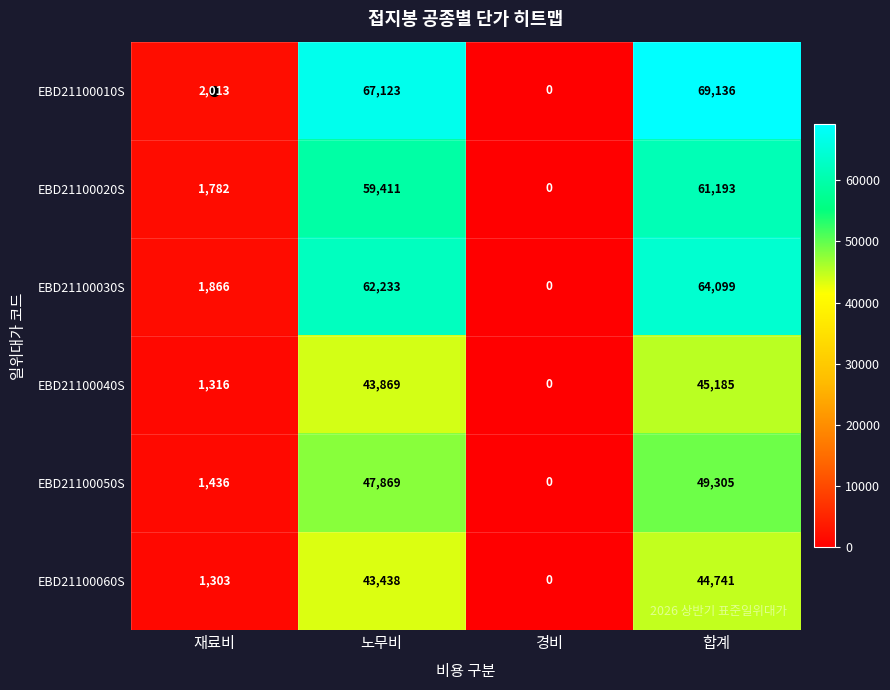

What value does the EBD21100020S series have at 재료비, to the nearest 50?

1800